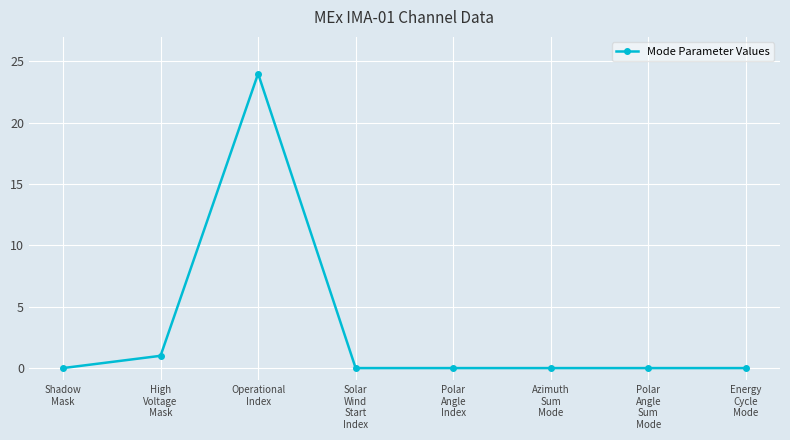

What is the average value?

3